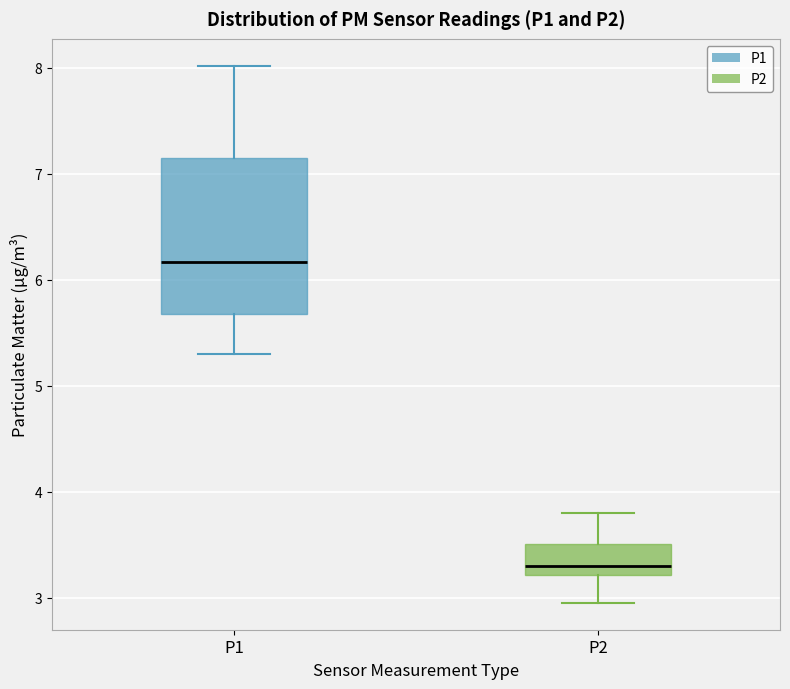

Reading left to right, transcribe this box plot: for each box, give where its median line is, the range the box spans, and where its two whiskers end, as read against the y-axis. The values are not printed on the chart, so give them approximately, as read against the axis.

P1: median 6.2, box 5.7 to 7.2, whiskers 5.3 to 8.0
P2: median 3.3, box 3.2 to 3.5, whiskers 3.0 to 3.8